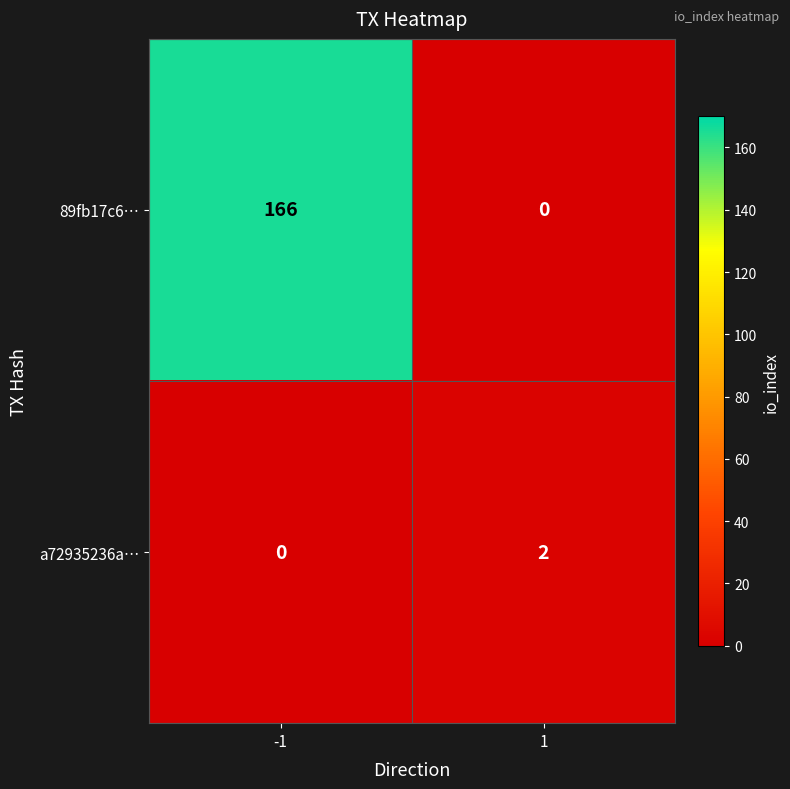

List the series in order of their overall mean, lowest first.

a72935236a…, 89fb17c6…